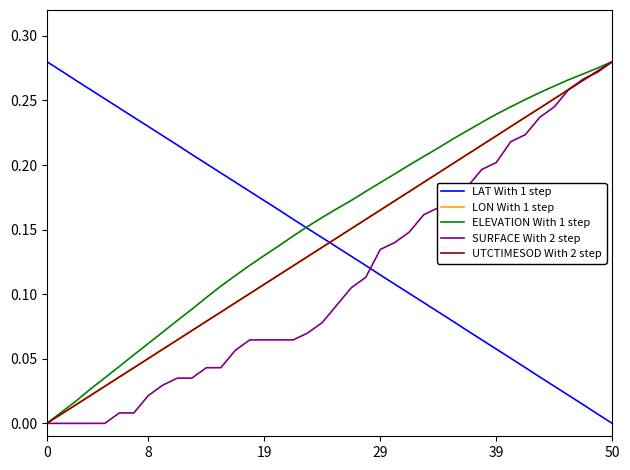

How many intersections are there between SURFACE With 2 step and LAT With 1 step?

1